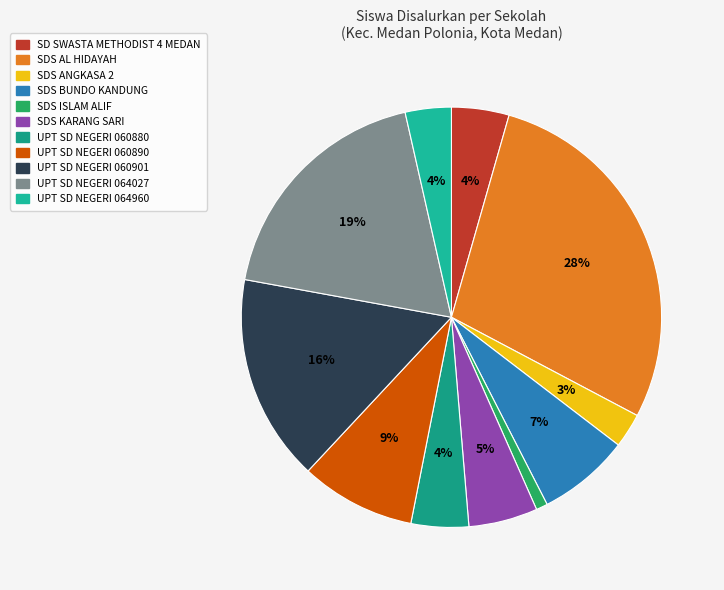

Which category has the smallest portion of the pie?

SDS ISLAM ALIF